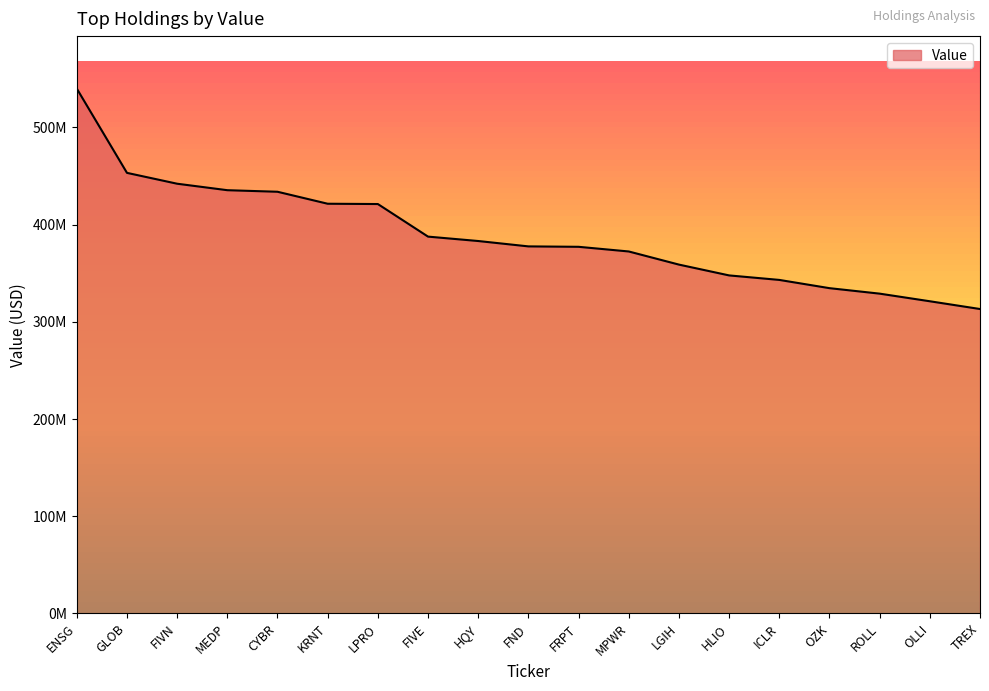

What is the label of the 9th point from the right?

FRPT